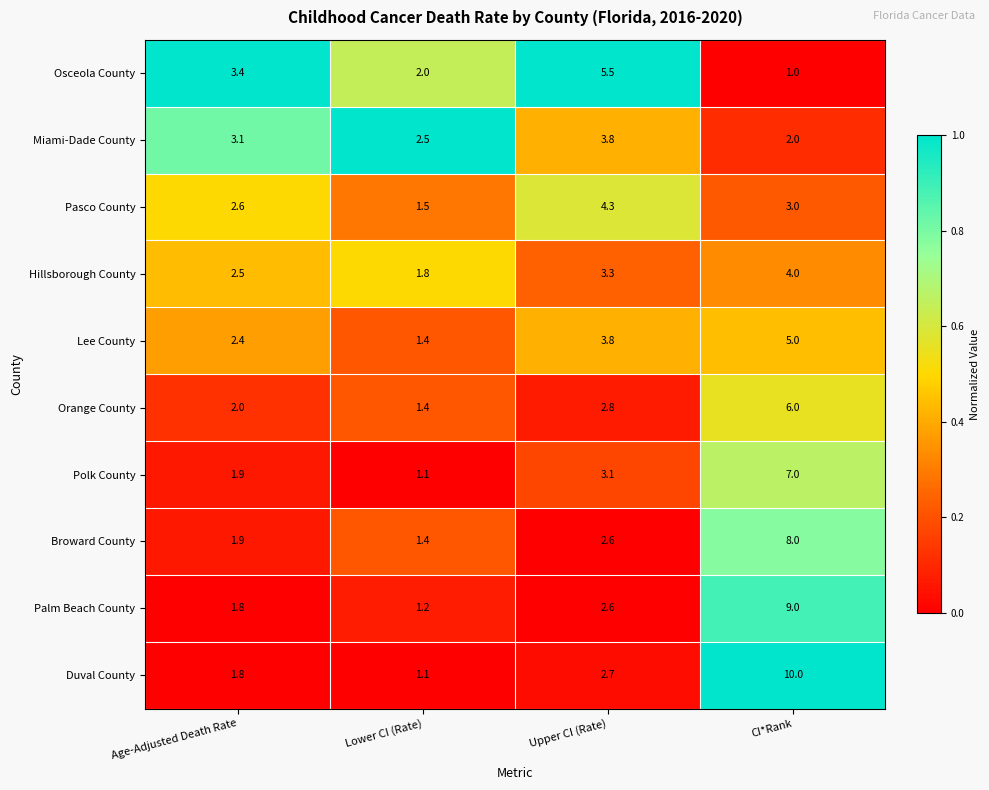

Where does the Lee County series first go above 3?

Upper CI (Rate)